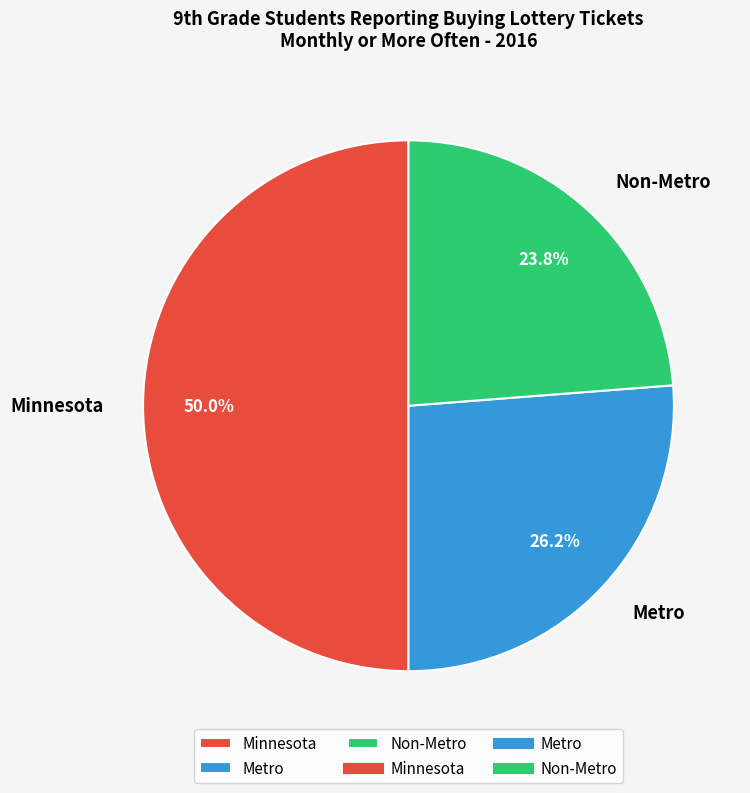

What is the ratio of the value at Non-Metro to the value at Minnesota?

0.5